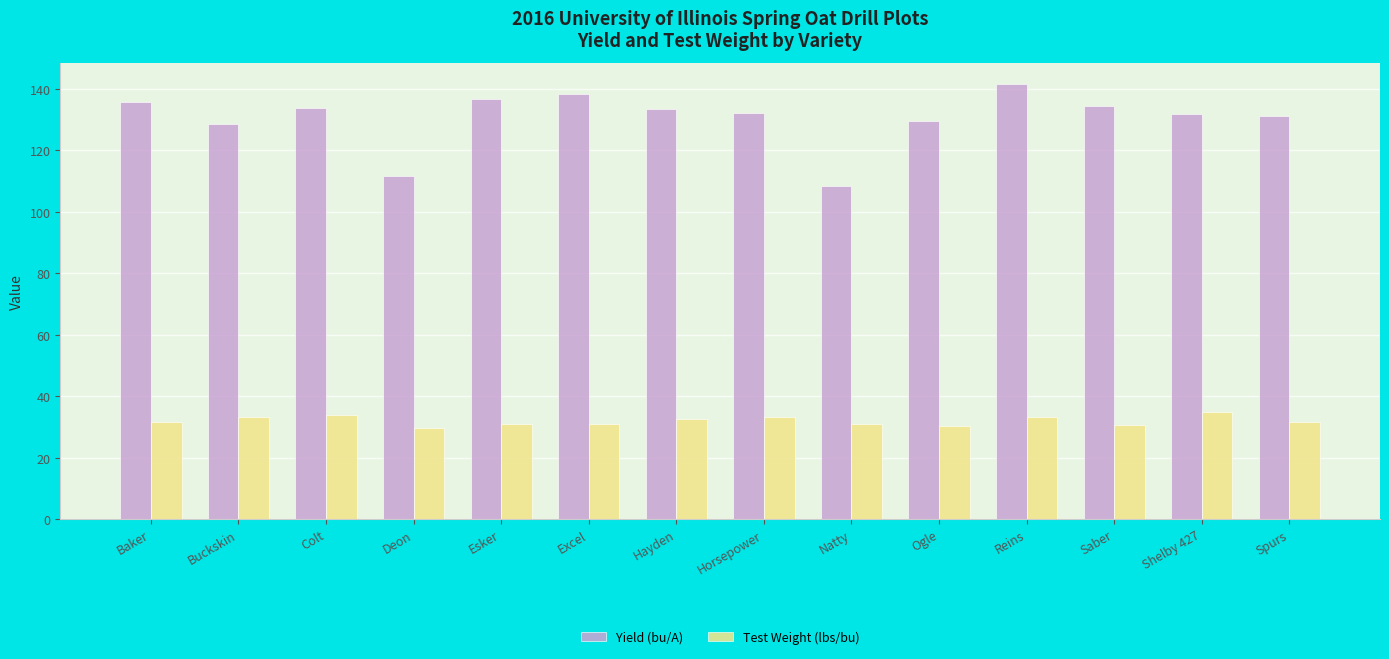

At which category is the sum across all series the highest?

Reins